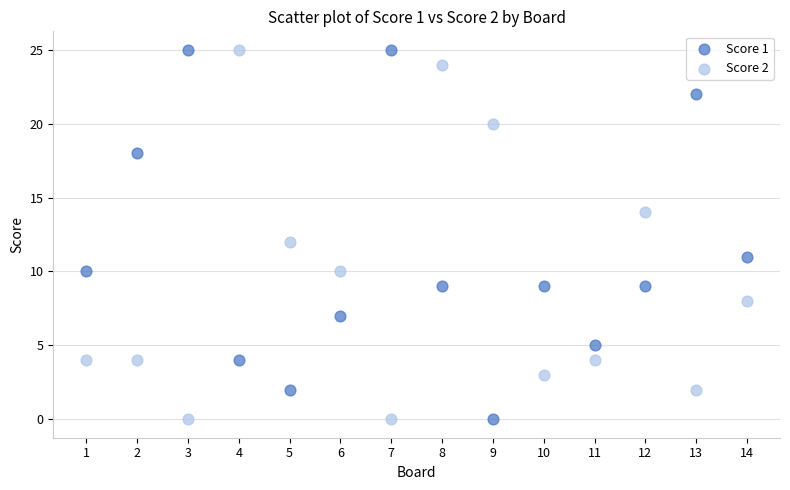

Across all data points, what is the range of X values (max minus min)?

13